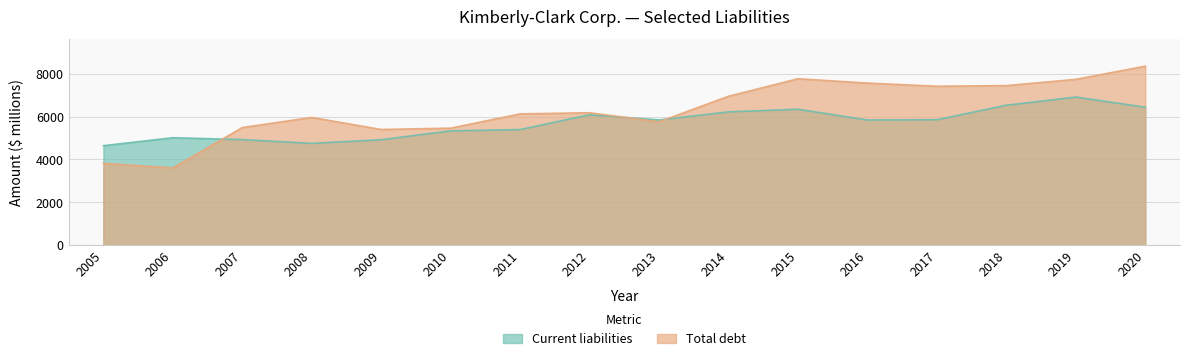

How many series are shown in this chart?

2